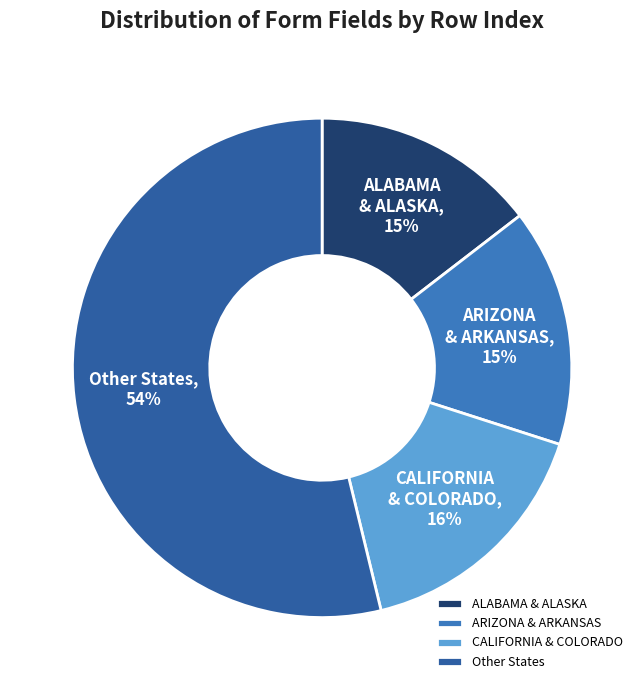

Is it true that CALIFORNIA & COLORADO is 16% of the pie?

True